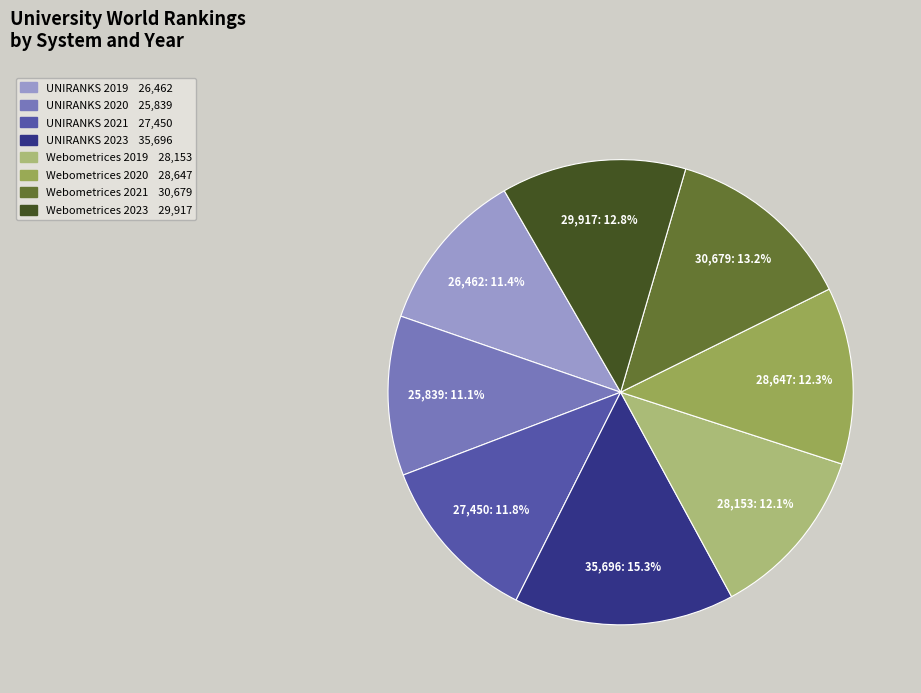

Does Webometrices 2023 account for over 50% of the chart?

No